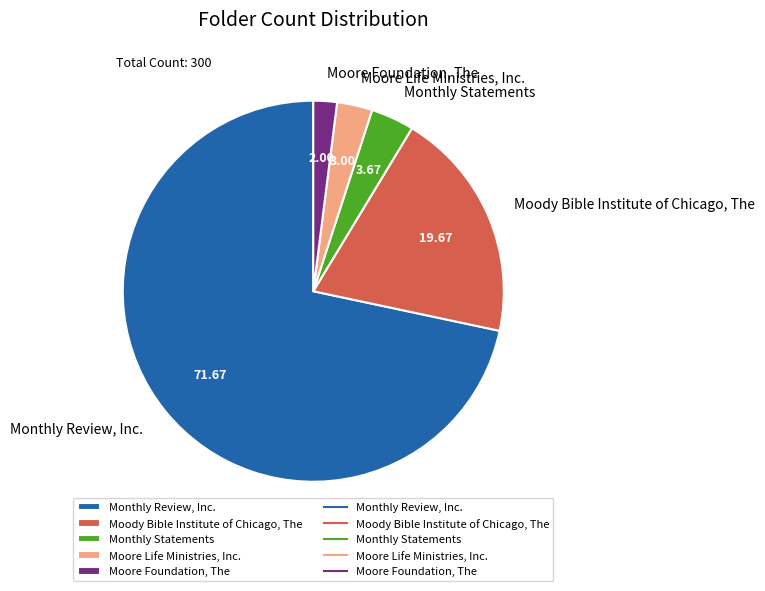

What is the majority slice?

Monthly Review, Inc.